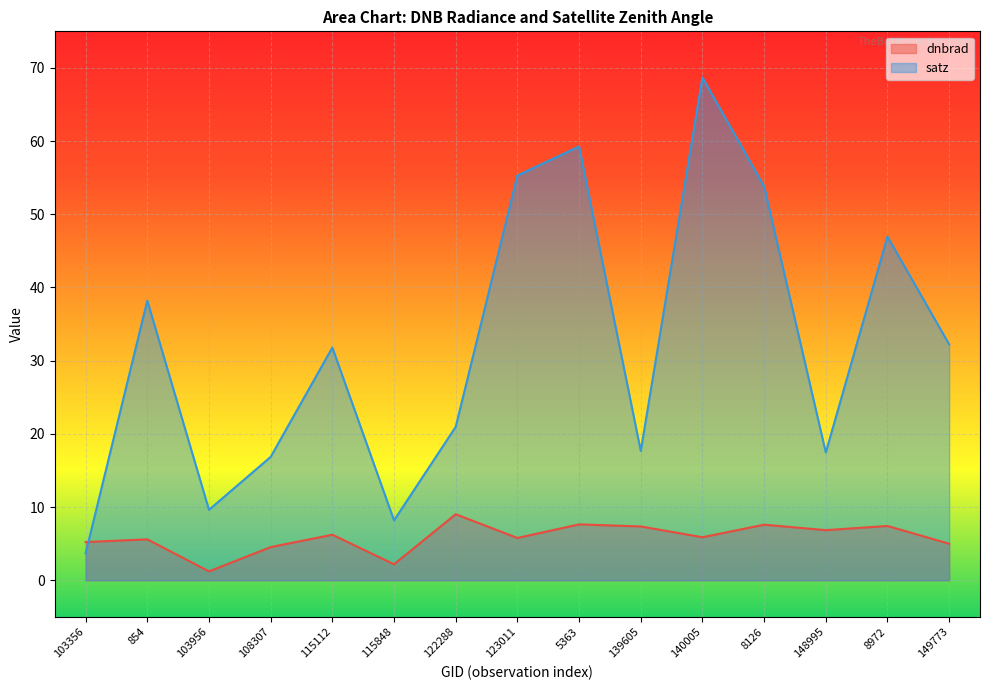

What position from the left is 139605?

10